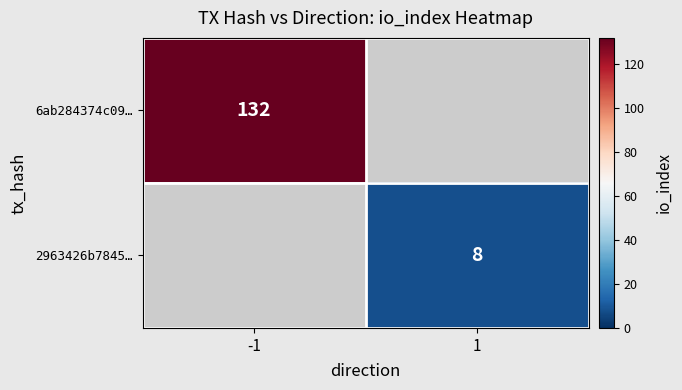

True or false: 6ab284374c09… has a value of 132 at -1.

True